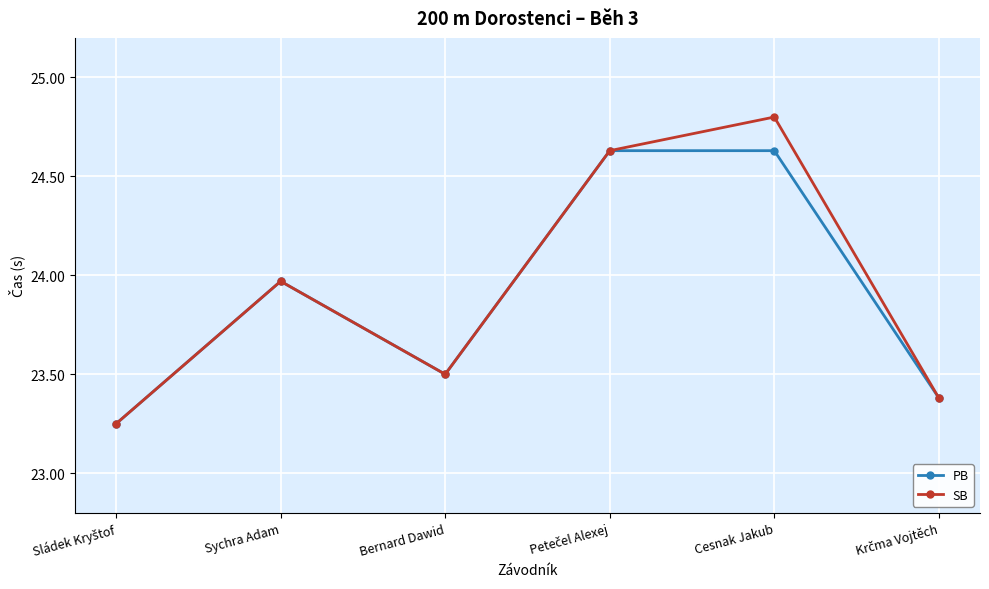

Rank the series by their average value, from highest to lowest.

SB, PB